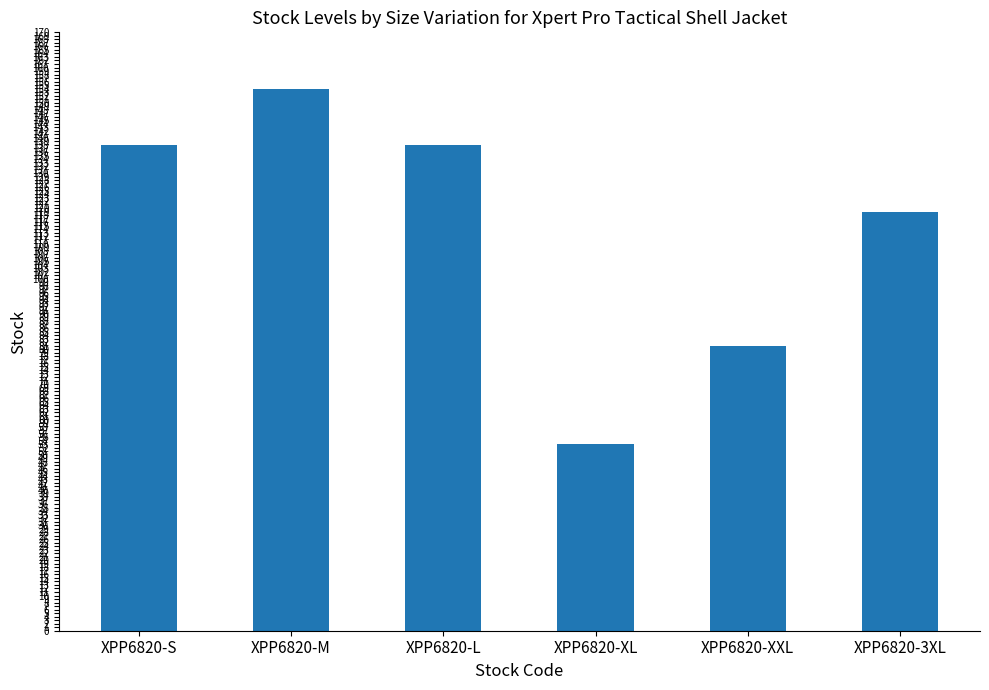

What is the difference between the maximum and second lowest values?

73